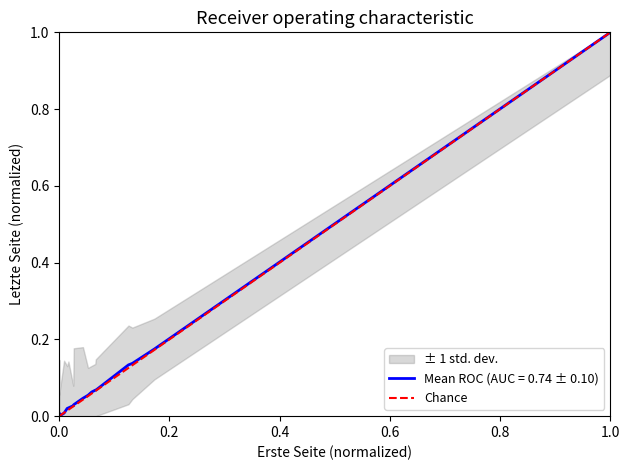

Rank the categories by value from lowest to highest.

0.0, 1.0